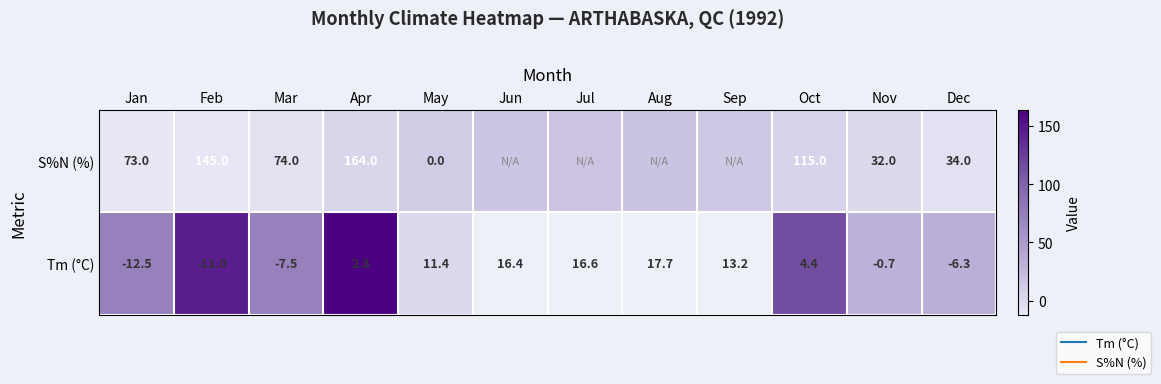

Which category has the lowest value across all series?

Jan